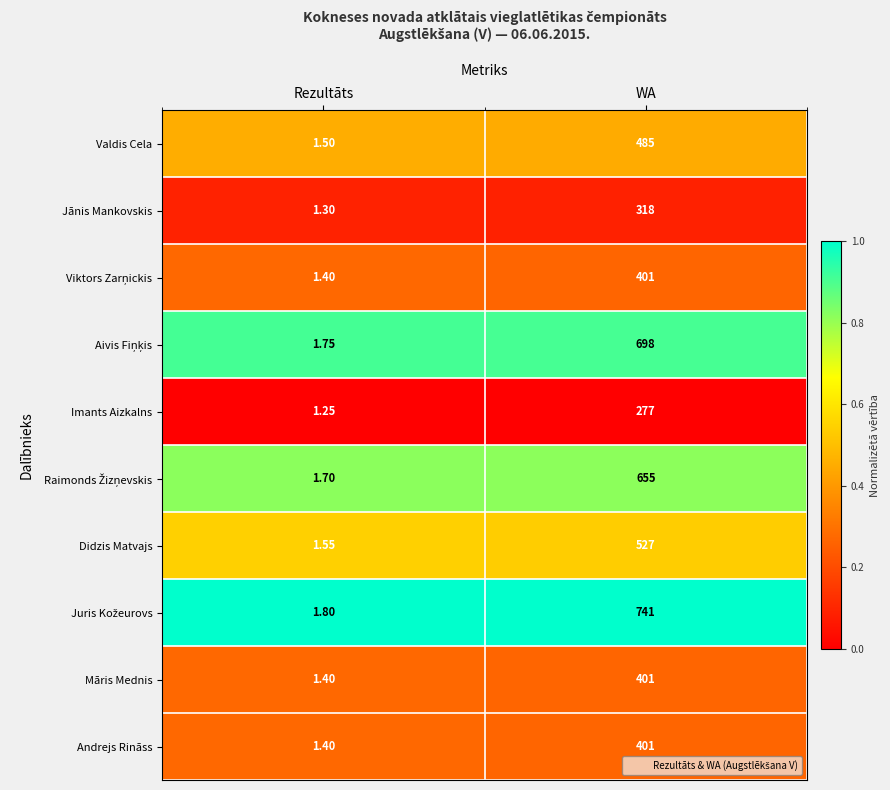

Where is Andrejs Rināss nearest to the value 201?

Rezultāts